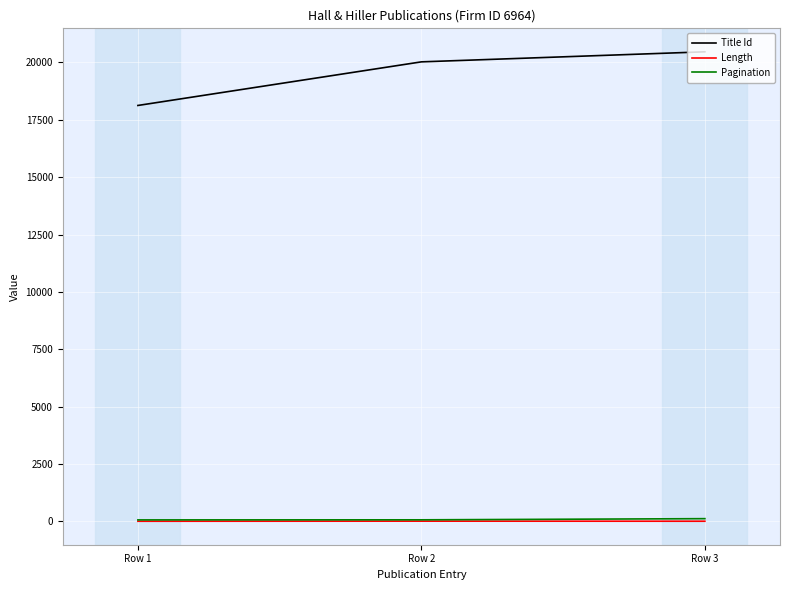

Is the value of Pagination at Row 1 greater than the value of Title Id at Row 1?

No